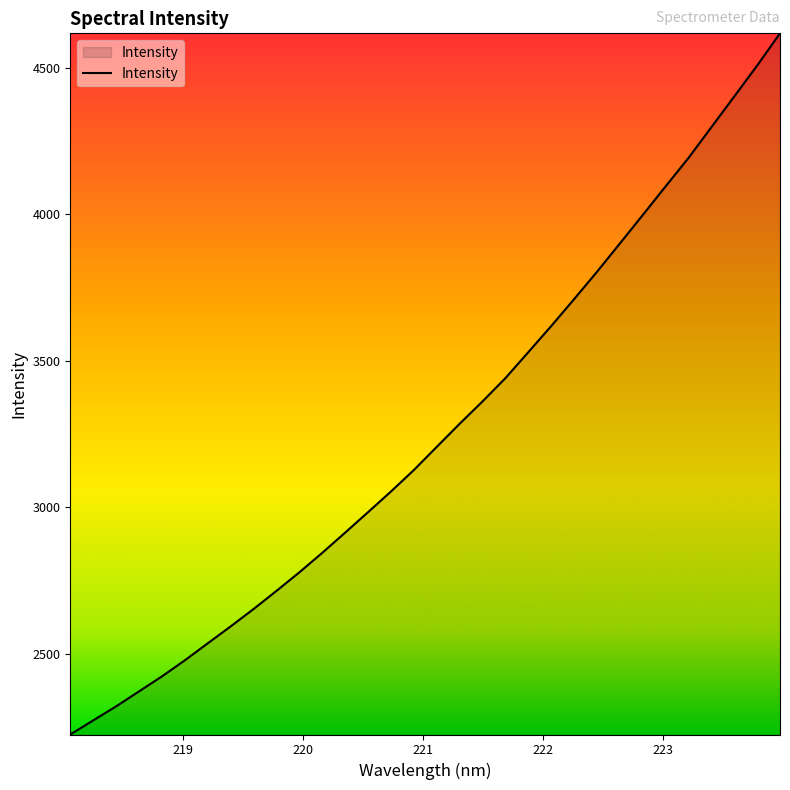

What is the smallest value displayed?

2224.3